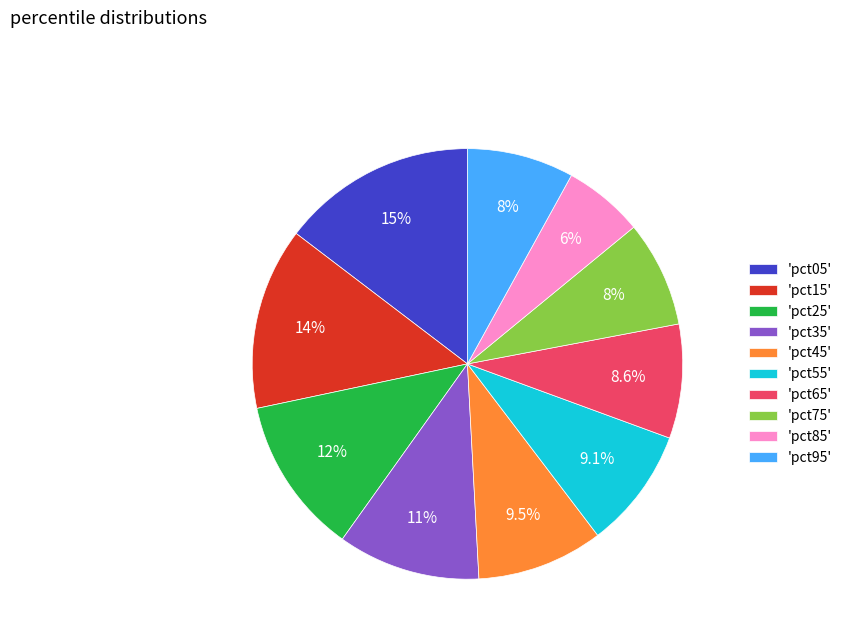

Do 'pct35' and 'pct75' together represent more than half of the pie?

No